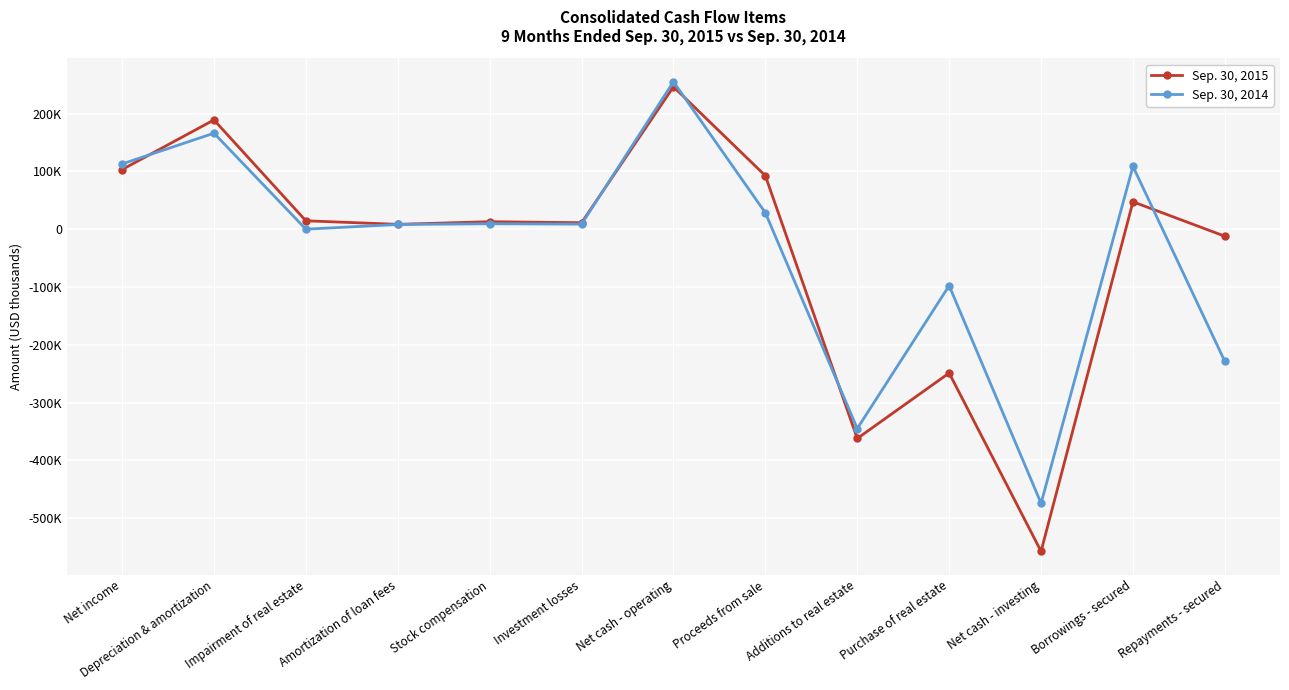

The value of Sep. 30, 2014 at Proceeds from sale is 28378. True or false?

True